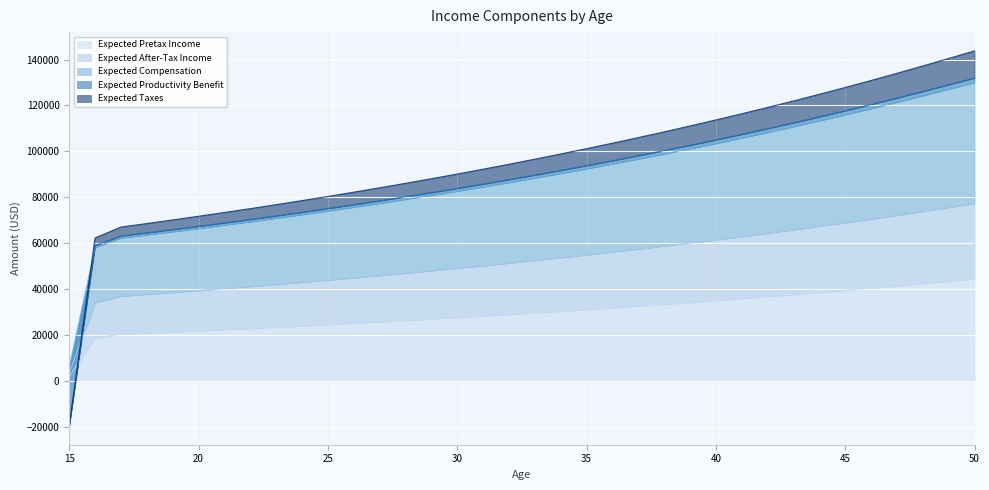

What is the value of the Expected Pretax Income point at the 16th from the left?

27671.8